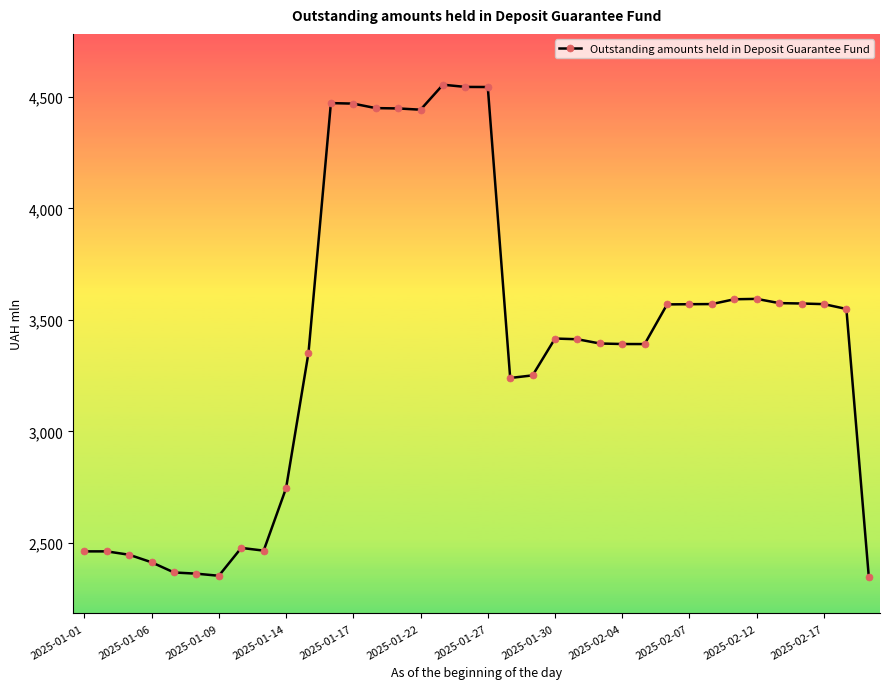

What is the value of the 13th point from the left?

4469.5